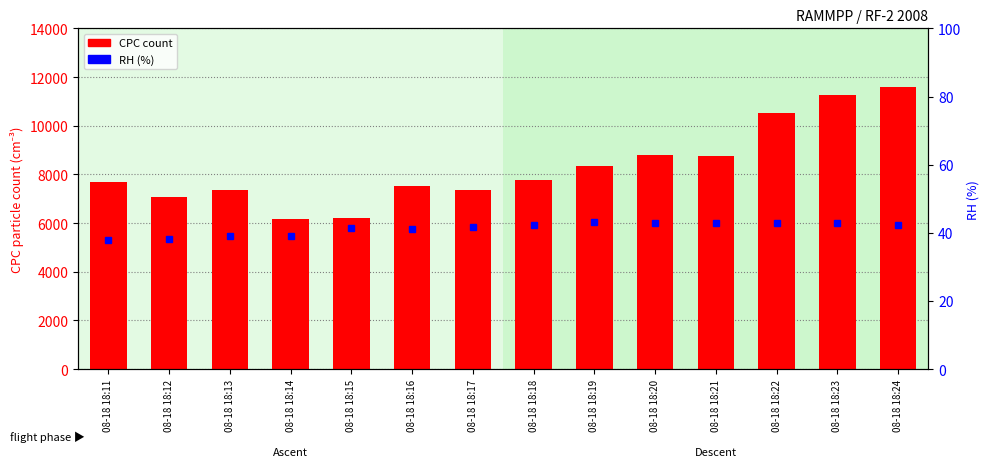

Read the value at 08-18 18:24.

11596.4